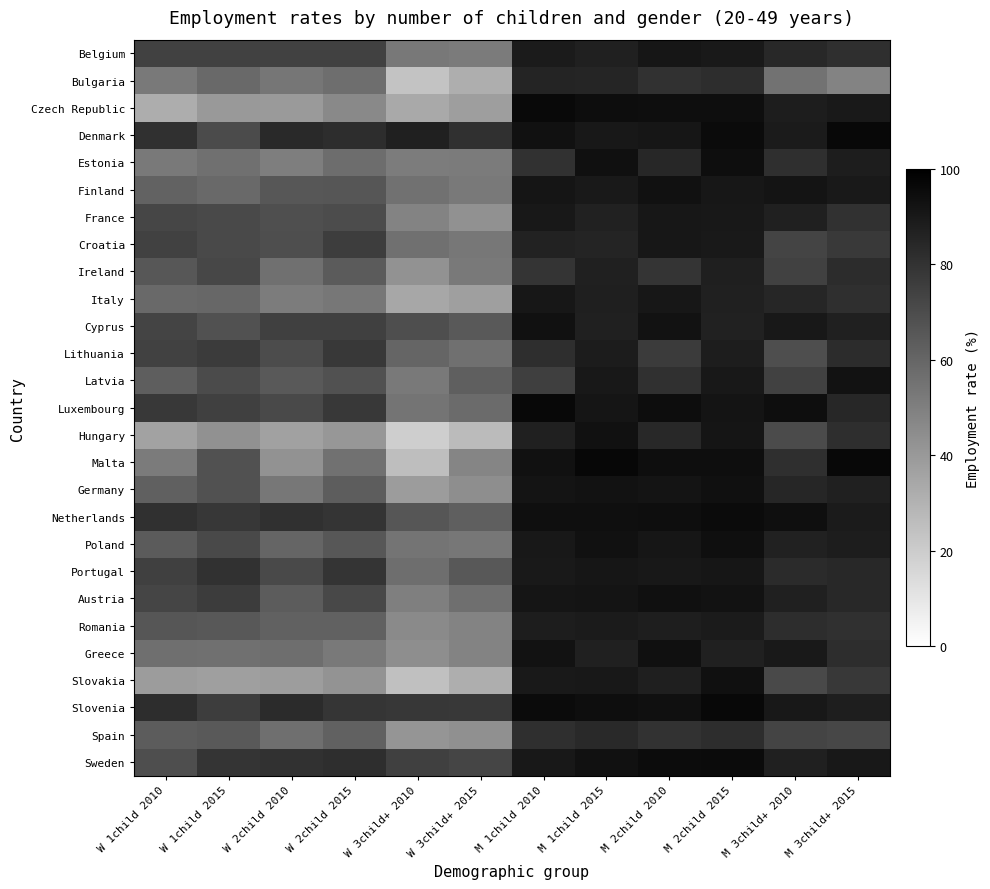

What is the difference between the highest and lowest values at W 1child 2015?

42.6